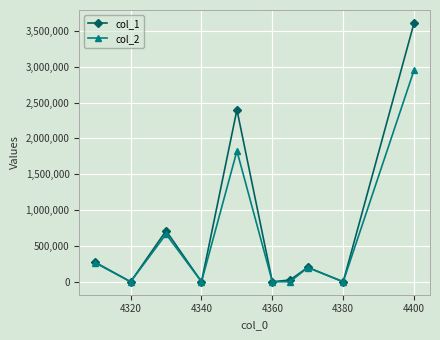

Which series has the widest spread of values?

col_1